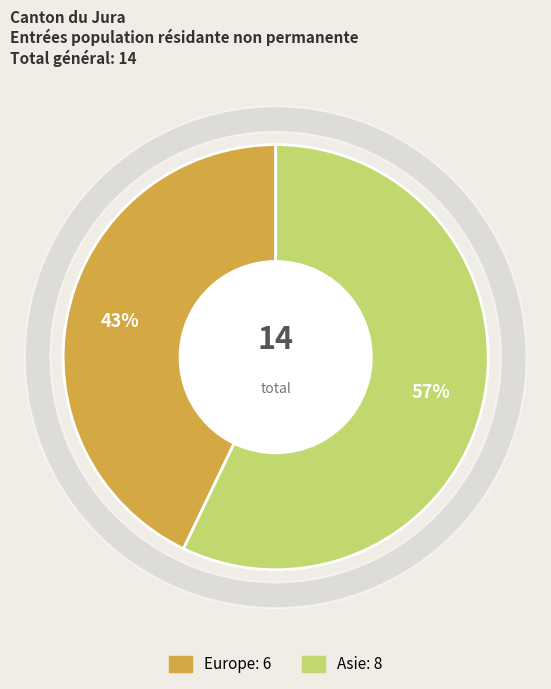

What percentage is NOT represented by Europe?

57.1%